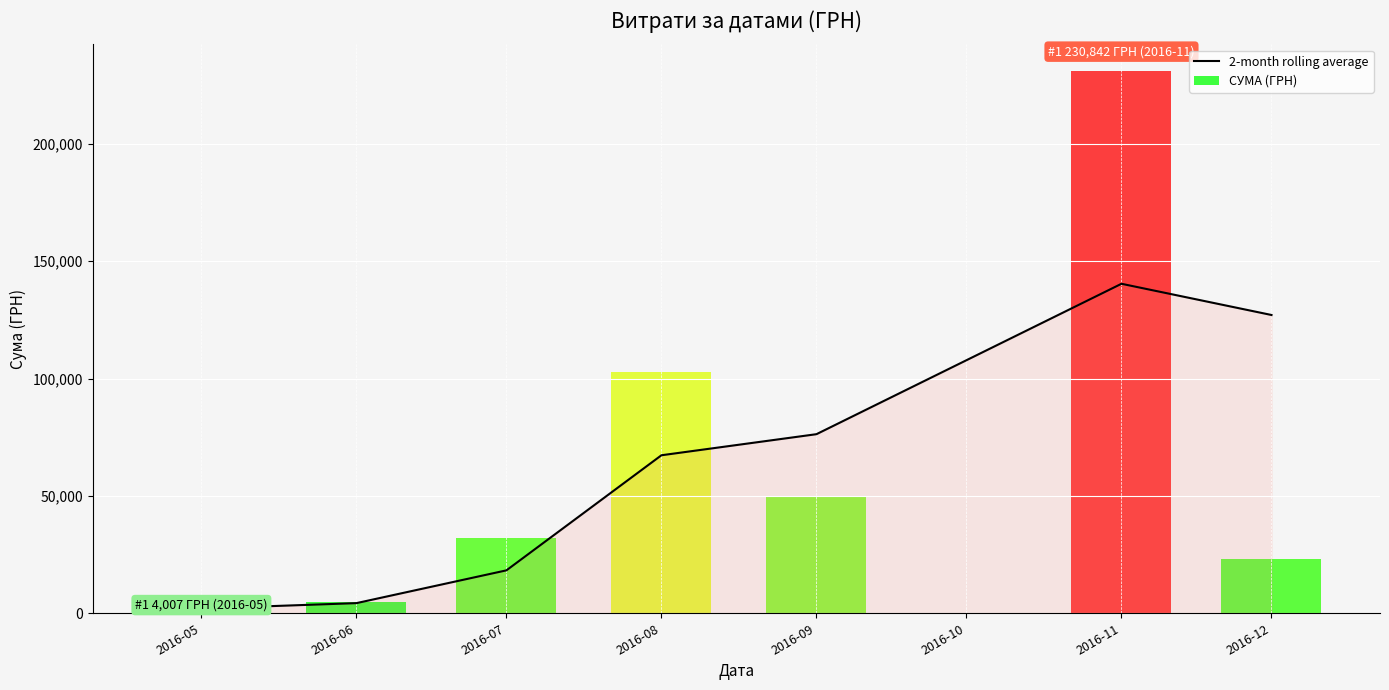

What is the maximum value for 2-month rolling average?

140368.7